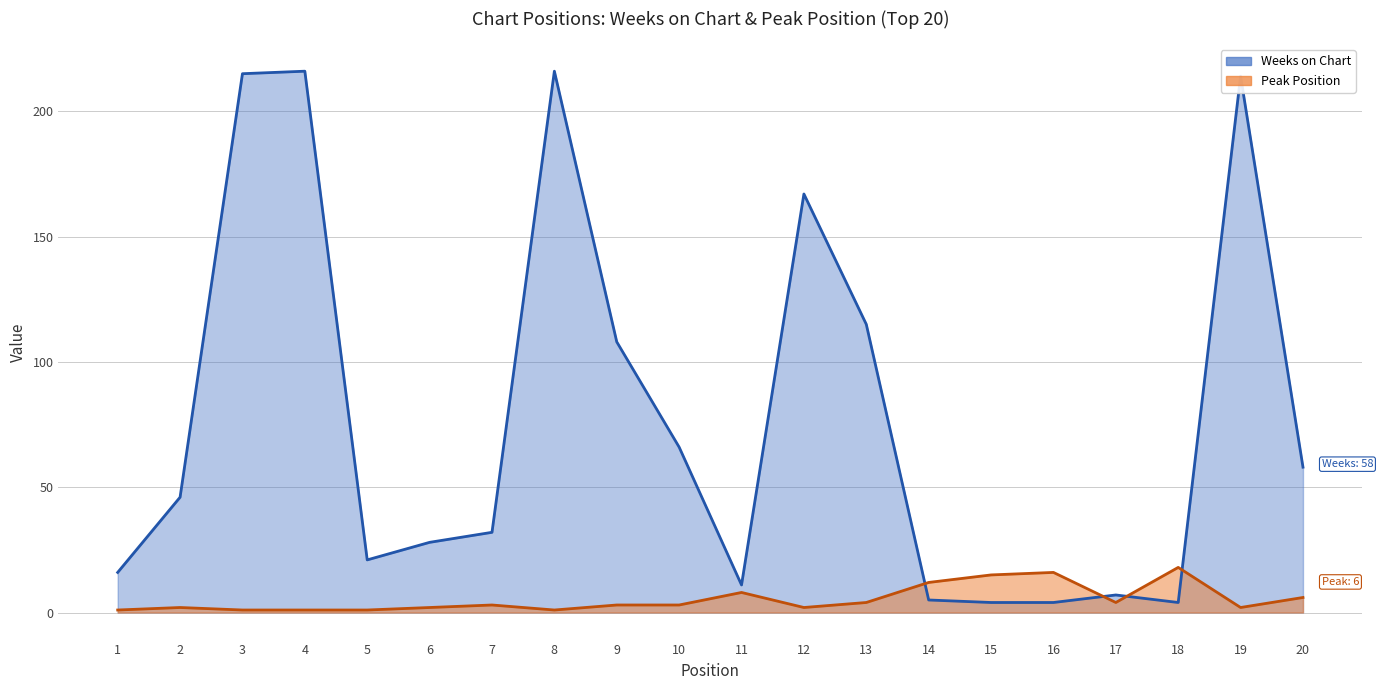

Between which two adjacent categories do Peak Position and Weeks on Chart first intersect?

13 and 14